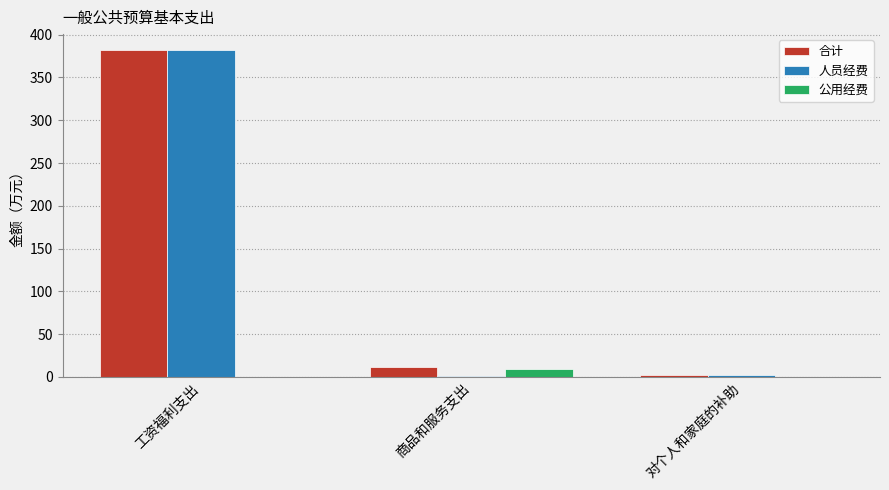

At which category is the sum across all series the highest?

工资福利支出